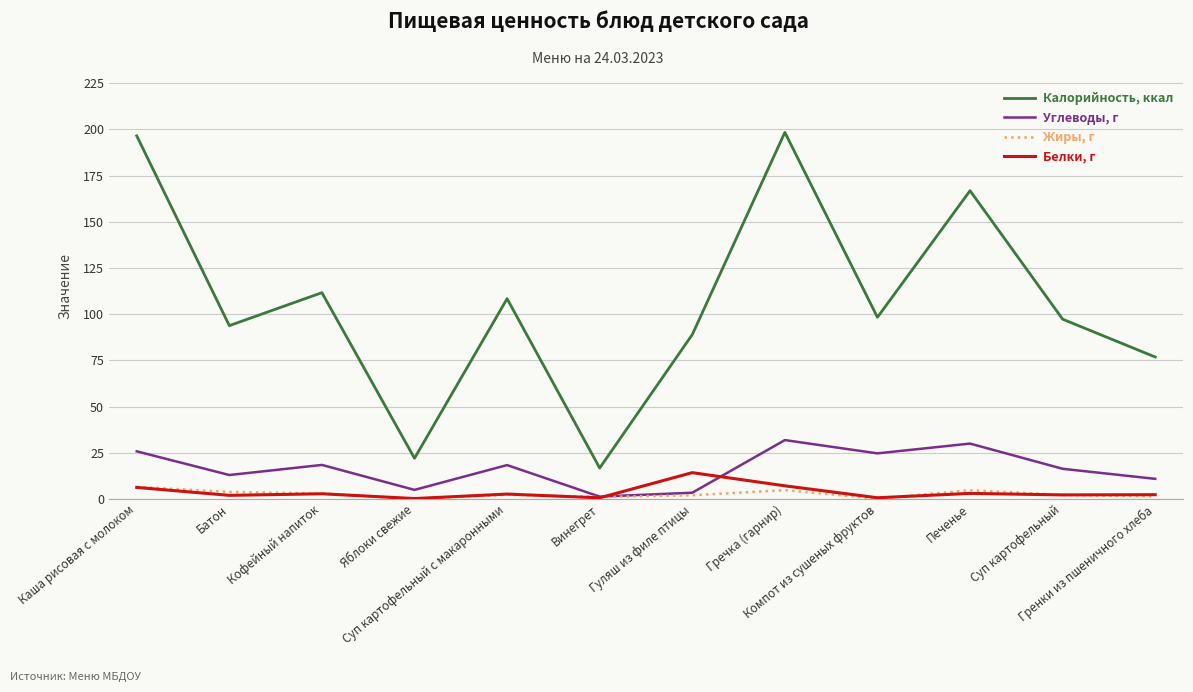

Which series has the largest total across all categories?

Калорийность, ккал